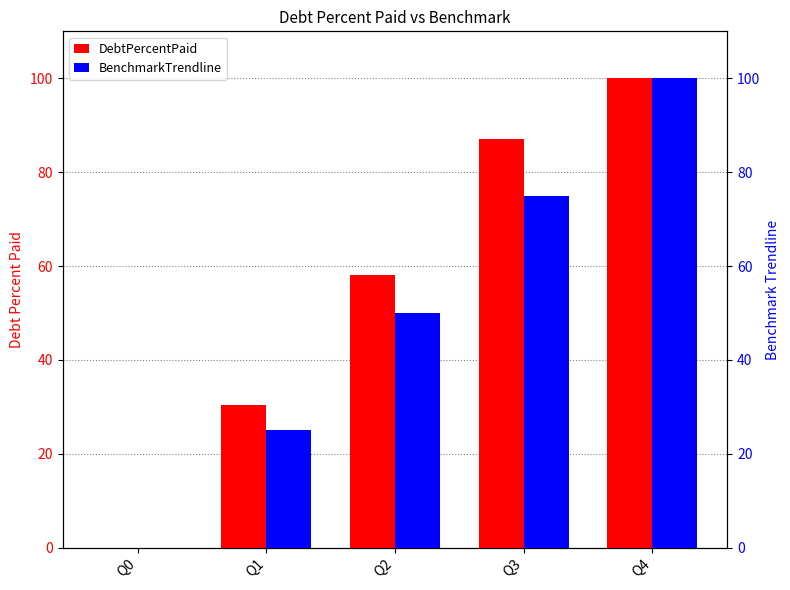

Which series changed the most between Q0 and Q2?

DebtPercentPaid